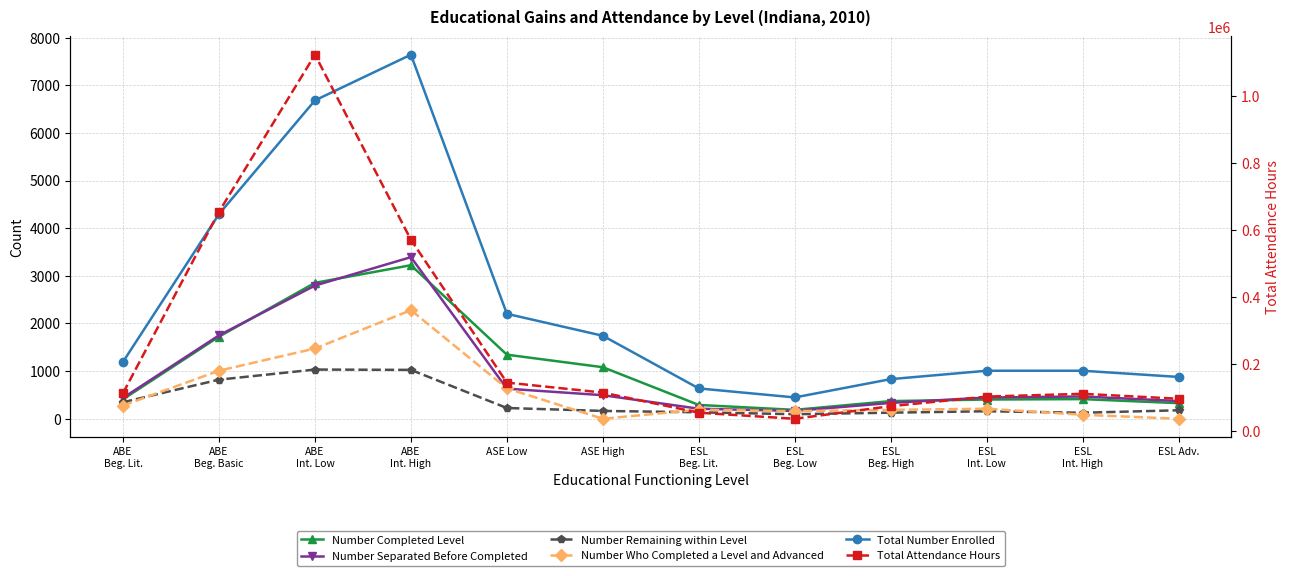

True or false: Number Separated Before Completed and Number Remaining within Level intersect in this chart.

False